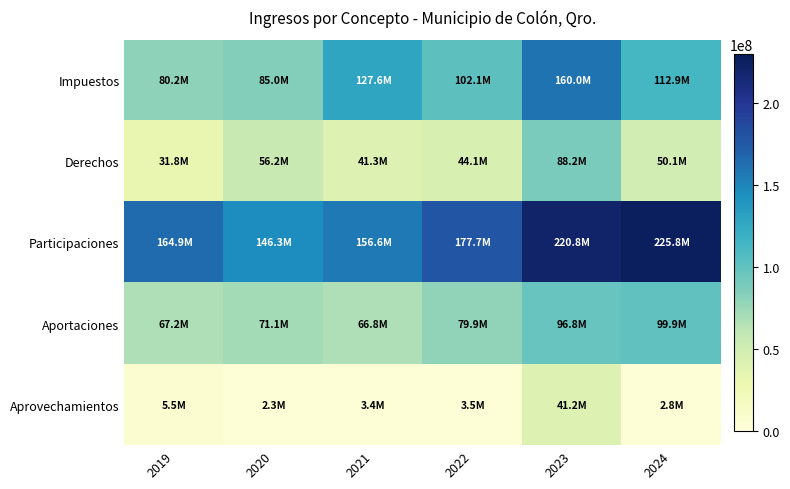

Count the number of categories in the chart.

6